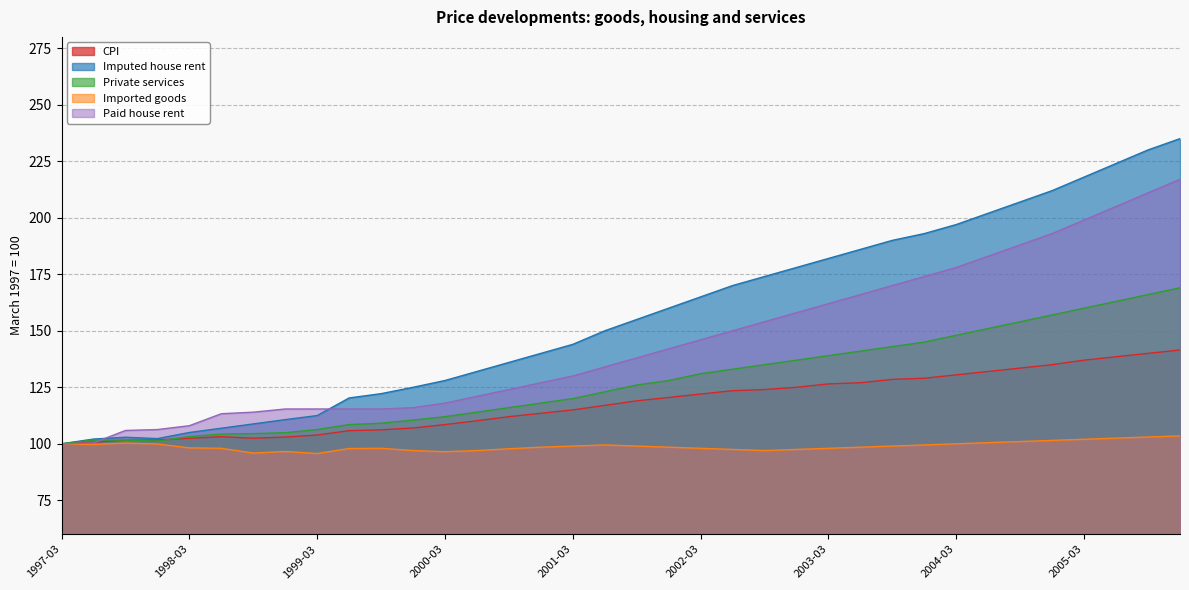

What is the difference between the maximum and minimum values in the CPI series?

41.5